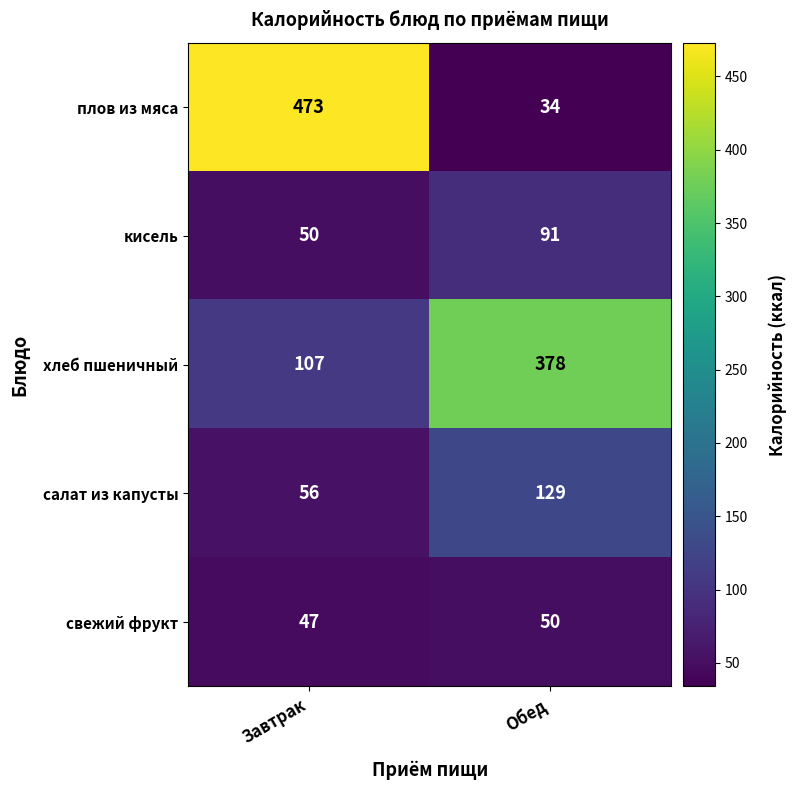

What is the sum of all свежий фрукт values?

97